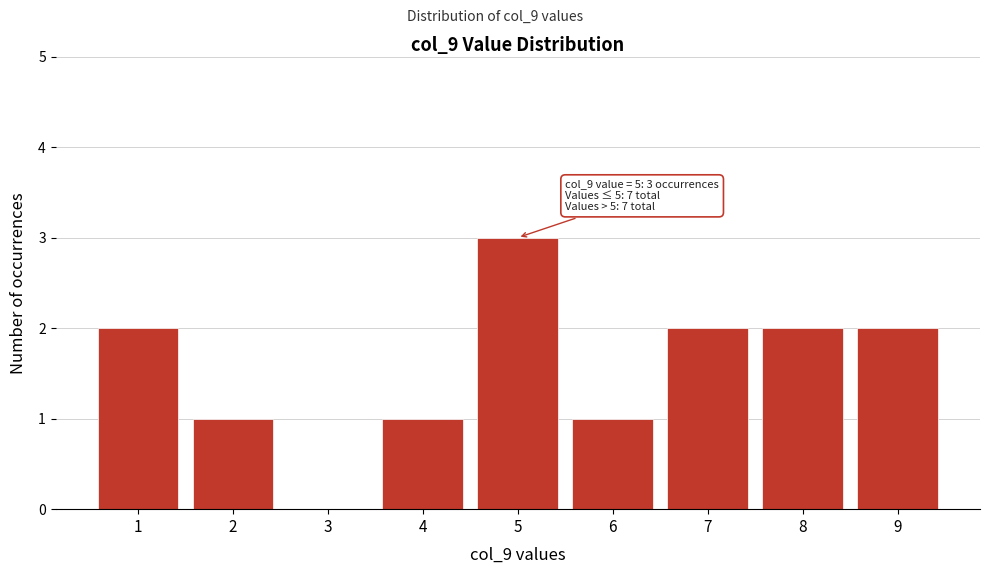

Reading right to left, what are all the values shown in this chart?

9=2	8=2	7=2	6=1	5=3	4=1	3=0	2=1	1=2